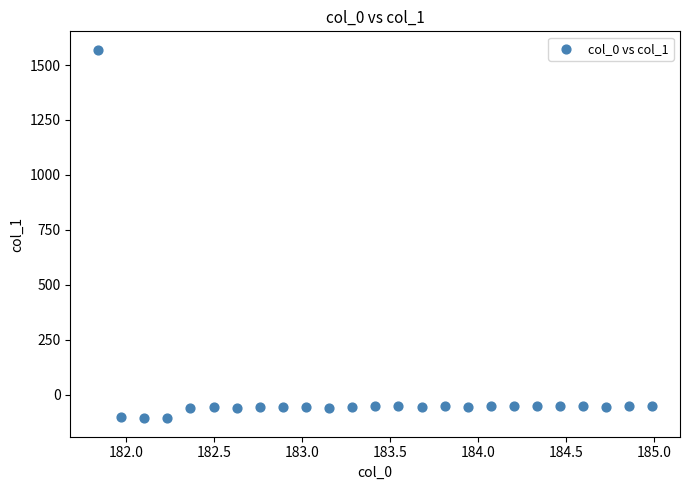

What is the range of Y values (max minus min)?

1677.2